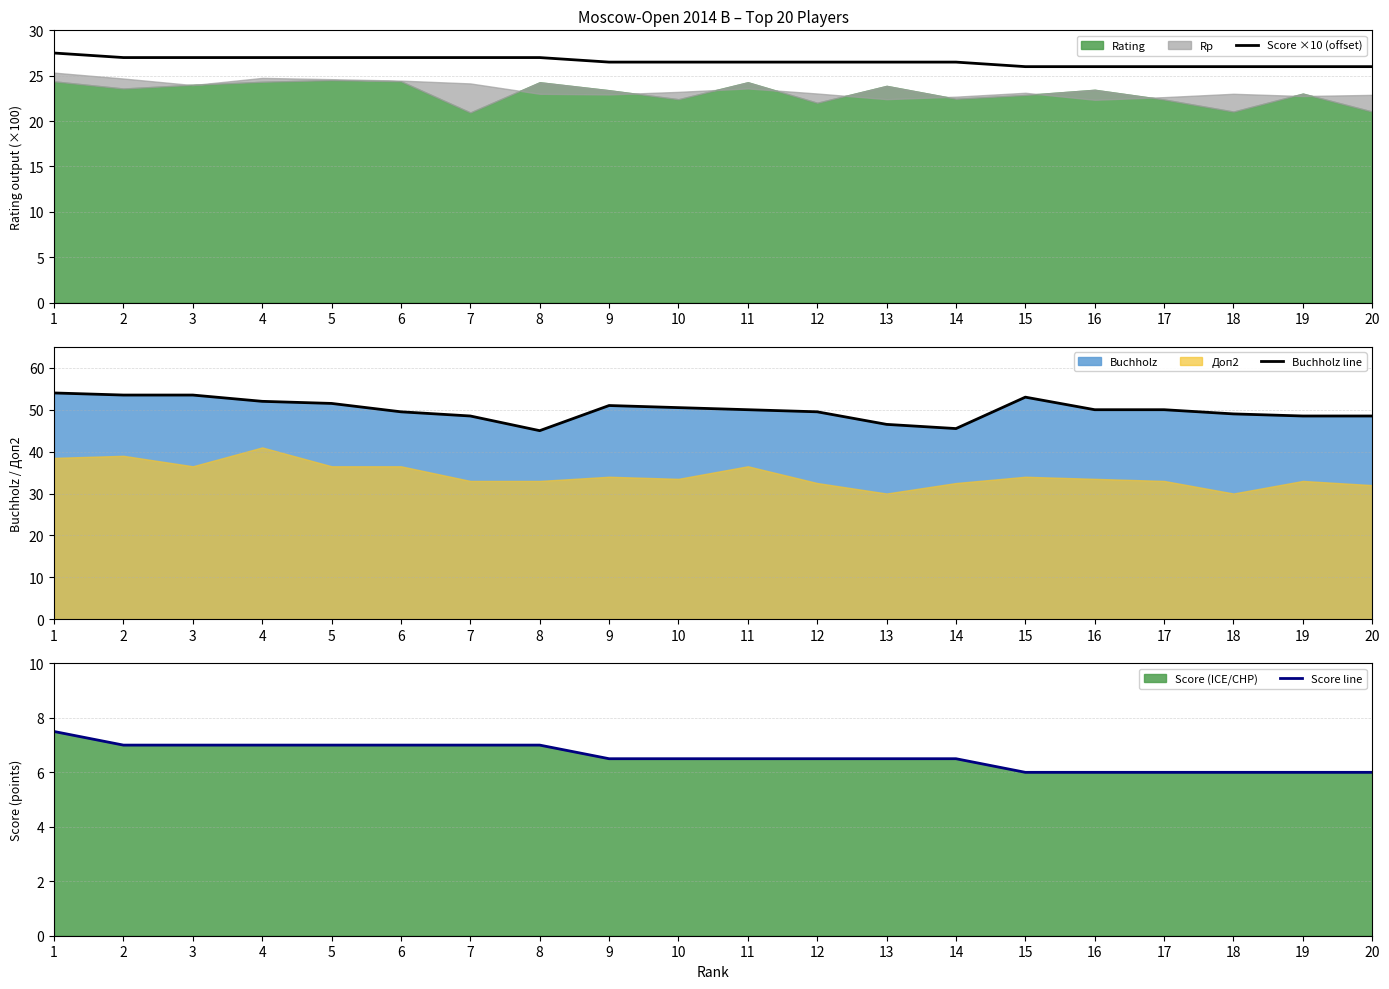

True or false: Score ×10 (offset) has a value of 46.7 at 9.

False